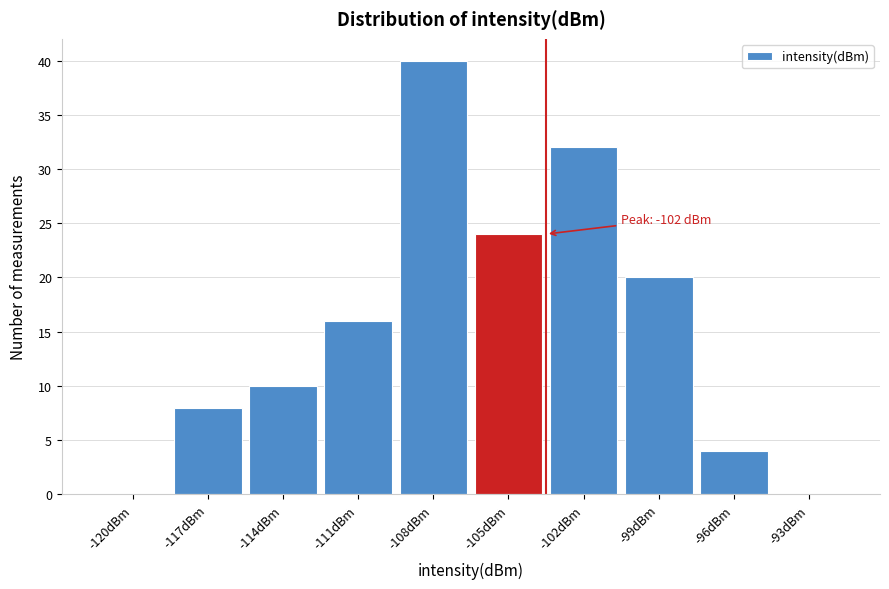

Reading right to left, what are all the values shown in this chart?

-93dBm=0	-96dBm=4	-99dBm=20	-102dBm=32	-105dBm=24	-108dBm=40	-111dBm=16	-114dBm=10	-117dBm=8	-120dBm=0